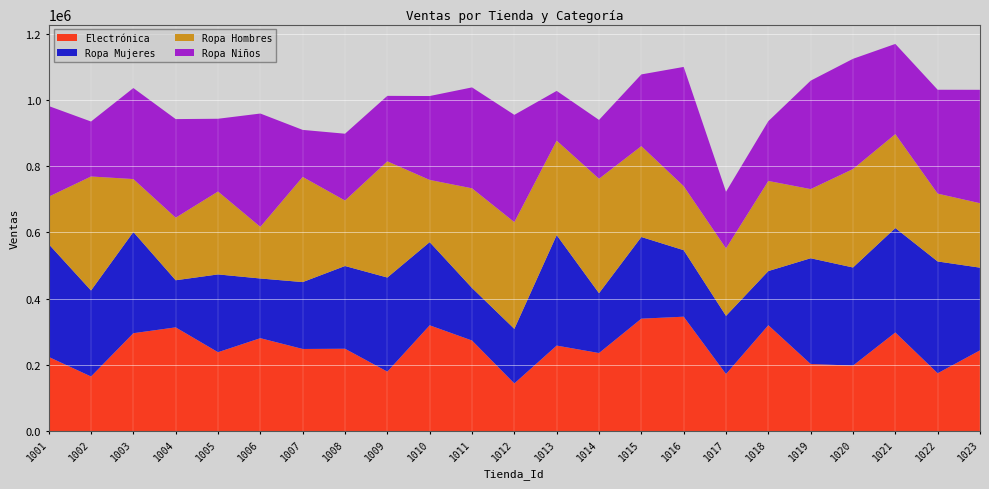

Reading left to right, transcribe all the data shown in this chart.

Electrónica: 1001=224206	1002=165117	1003=295751	1004=313352	1005=238400	1006=280714	1007=248175	1008=248855	1009=179763	1010=319586	1011=273698	1012=144156	1013=258391	1014=235888	1015=339625	1016=345570	1017=172462	1018=319825	1019=202803	1020=197989	1021=297921	1022=174892	1023=244017
Ropa Mujeres: 1001=340281	1002=259534	1003=305398	1004=142162	1005=234755	1006=180128	1007=201840	1008=249671	1009=283979	1010=250998	1011=158563	1012=164652	1013=333384	1014=180577	1015=246465	1016=200729	1017=175598	1018=163441	1019=319136	1020=296069	1021=315228	1022=337369	1023=249517
Ropa Hombres: 1001=143180	1002=344023	1003=159751	1004=188827	1005=250161	1006=155760	1007=317336	1008=197592	1009=350626	1010=187706	1011=300730	1012=322151	1013=285027	1014=345409	1015=274153	1016=193191	1017=203684	1018=271908	1019=208676	1020=297084	1021=283349	1022=204673	1023=194469
Ropa Niños: 1001=273601	1002=165833	1003=274653	1004=297486	1005=219534	1006=342010	1007=141892	1008=201612	1009=197561	1010=253134	1011=304489	1012=323681	1013=150134	1014=177460	1015=216397	1016=359780	1017=170873	1018=180457	1019=327204	1020=332572	1021=272183	1022=313446	1023=342225